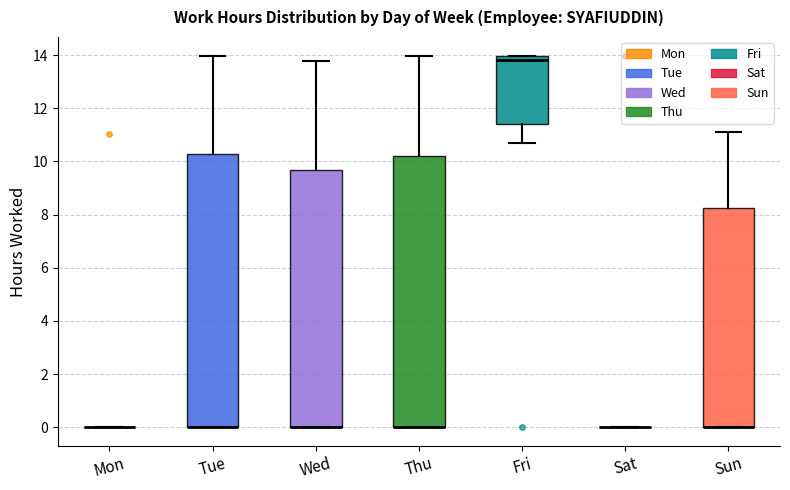

Reading left to right, transcribe this box plot: for each box, give where its median line is, the range the box spans, and where its two whiskers end, as read against the y-axis. The values are not printed on the chart, so give them approximately, as read against the axis.

Mon: box collapsed to a line at 0.0, whiskers 0.0 to 0.0
Tue: median 0.0 (drawn on the box's lower edge), box 0.0 to 10.2, whiskers 0.0 to 14.0
Wed: median 0.0 (drawn on the box's lower edge), box 0.0 to 9.6, whiskers 0.0 to 13.8
Thu: median 0.0 (drawn on the box's lower edge), box 0.0 to 10.2, whiskers 0.0 to 14.0
Fri: median 13.8, box 11.4 to 14.0, whiskers 10.6 to 14.0
Sat: box collapsed to a line at 0.0, whiskers 0.0 to 0.0
Sun: median 0.0 (drawn on the box's lower edge), box 0.0 to 8.2, whiskers 0.0 to 11.2